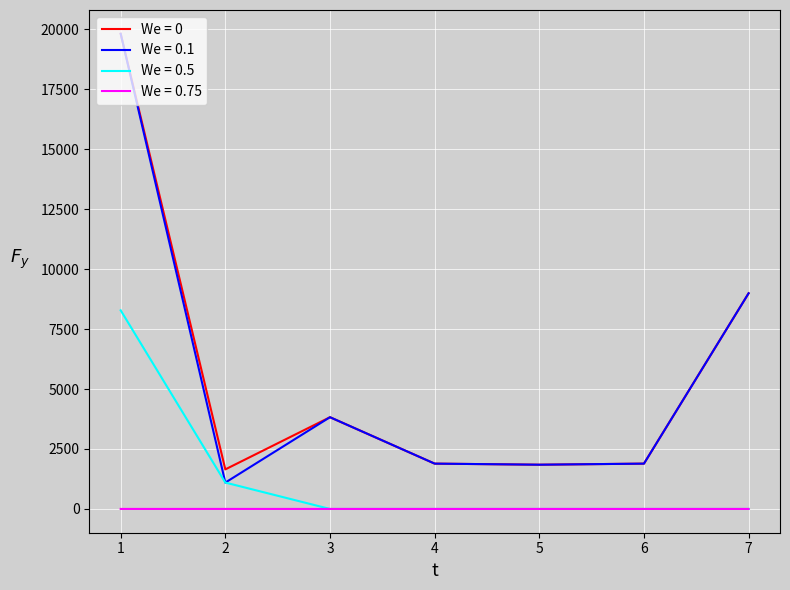

The value of We = 0.5 at 1 is 8280.0. True or false?

True